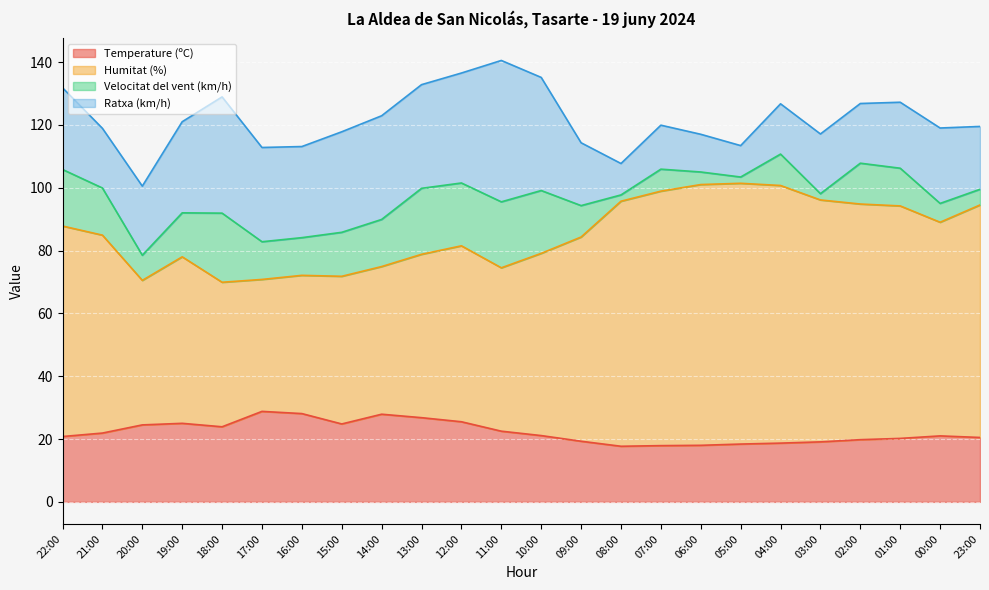

Which category has the lowest value in the Temperature (ºC) series?

08:00